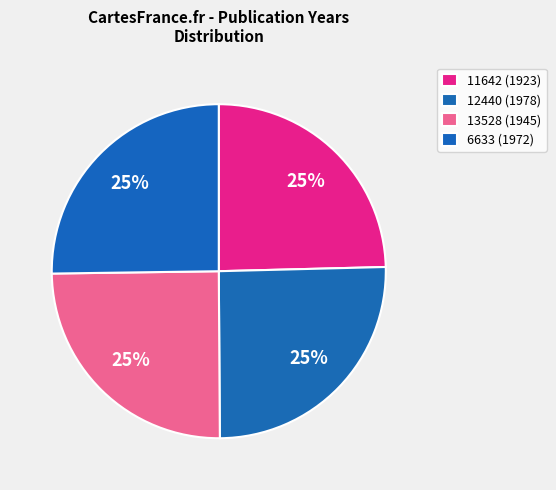

To the nearest percent, what percentage of the pie is 13528 (1945)?

25%